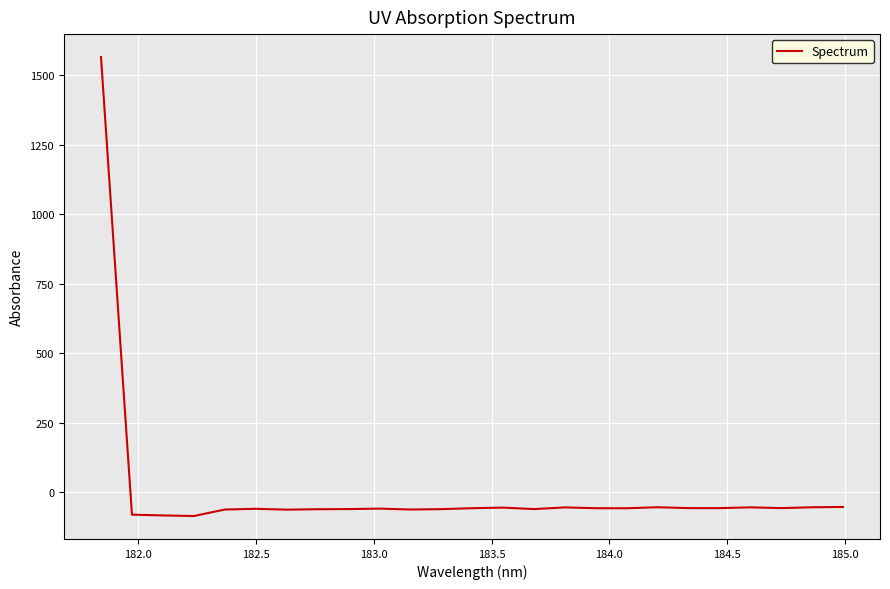

What is the difference between the maximum and minimum values?

1651.8